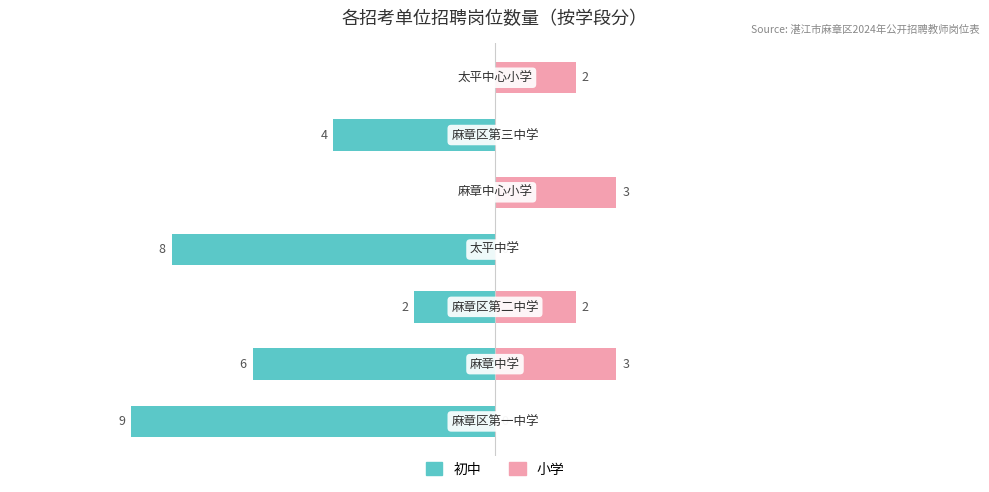

What is the difference between the 小学 values at 6 and 0?

2